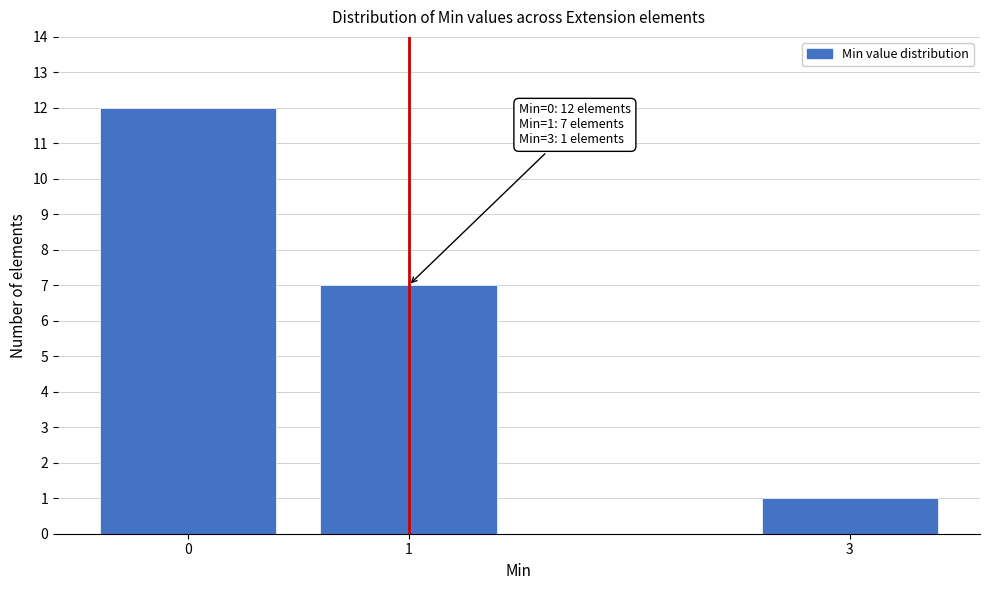

Reading left to right, what are all the values shown in this chart?

12	7	1